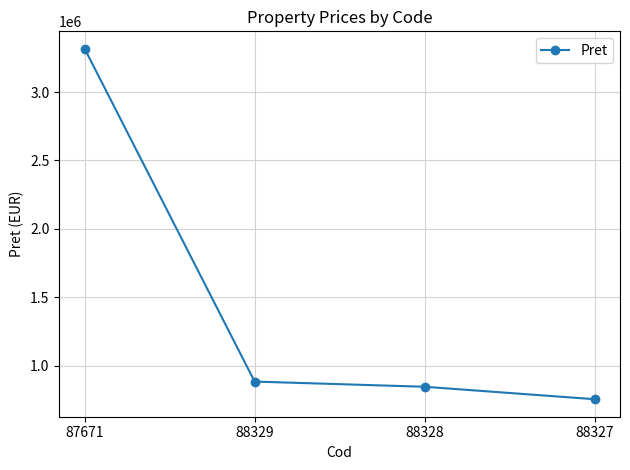

Reading left to right, list all the values displayed in this chart.

87671=3315230	88329=885502	88328=847612	88327=756728